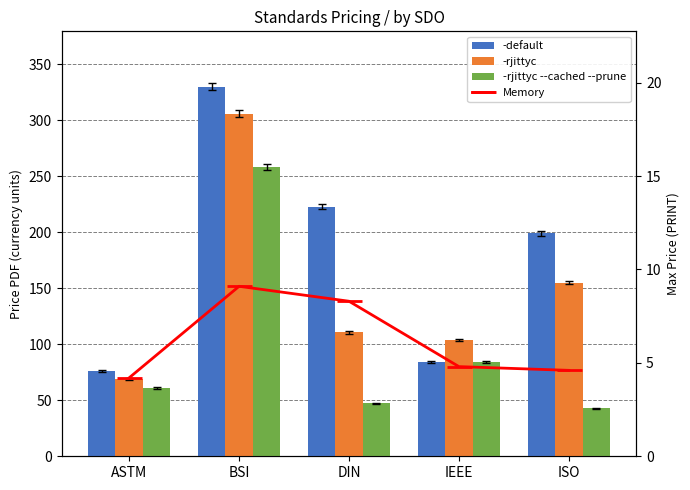

List the labels in order of -default value, smallest first.

ASTM, IEEE, ISO, DIN, BSI